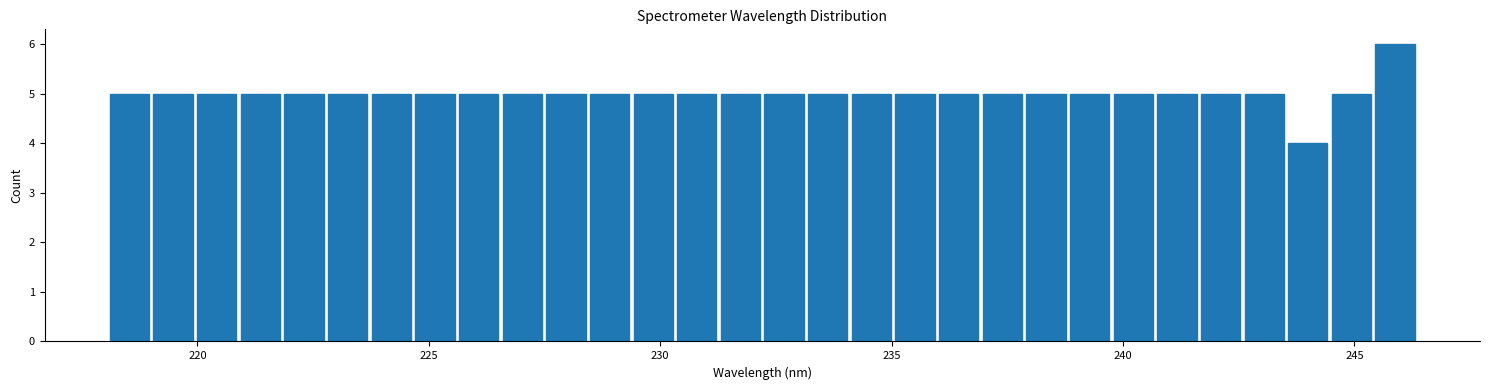

Read against the x-axis, roughly where is the centre of the tallest bar?

246.0